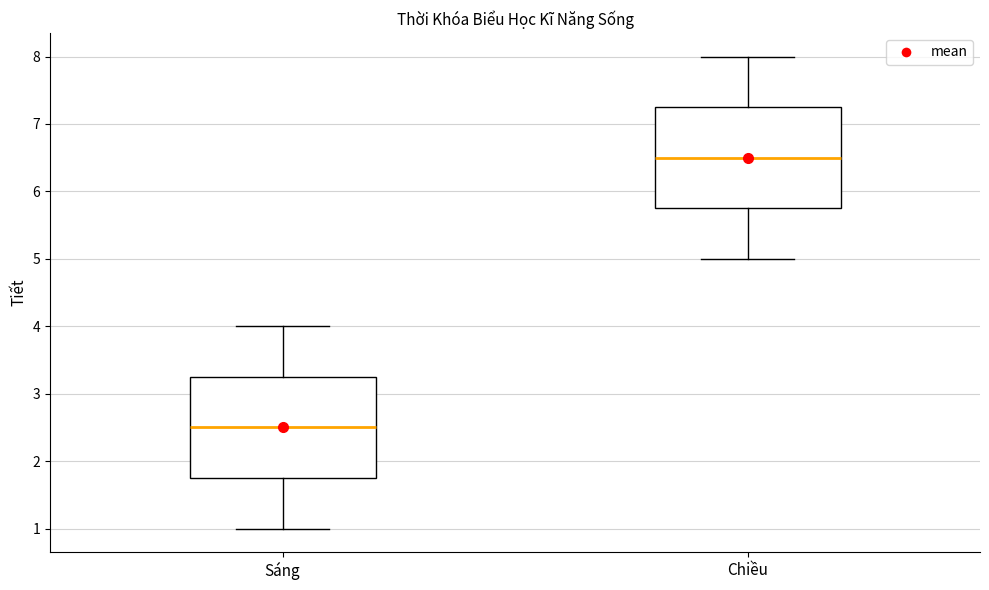

Reading left to right, transcribe this box plot: for each box, give where its median line is, the range the box spans, and where its two whiskers end, as read against the y-axis. The values are not printed on the chart, so give them approximately, as read against the axis.

Sáng: median 2.5, box 1.8 to 3.3, whiskers 1.0 to 4.0
Chiều: median 6.5, box 5.8 to 7.3, whiskers 5.0 to 8.0